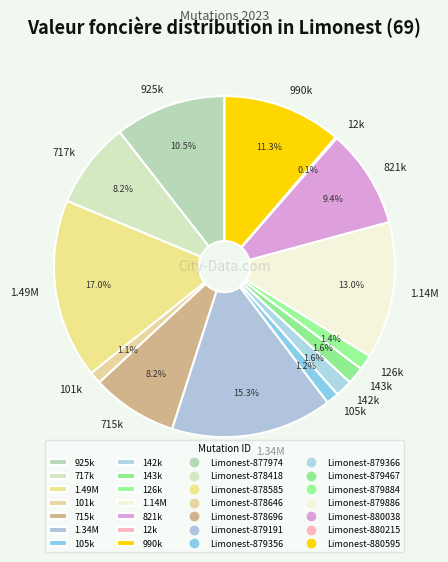

Is there a majority slice in this chart?

No